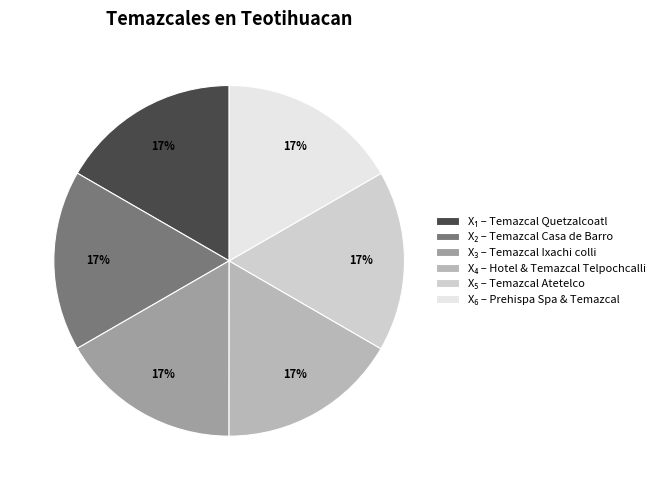

Does any single category account for the majority?

No